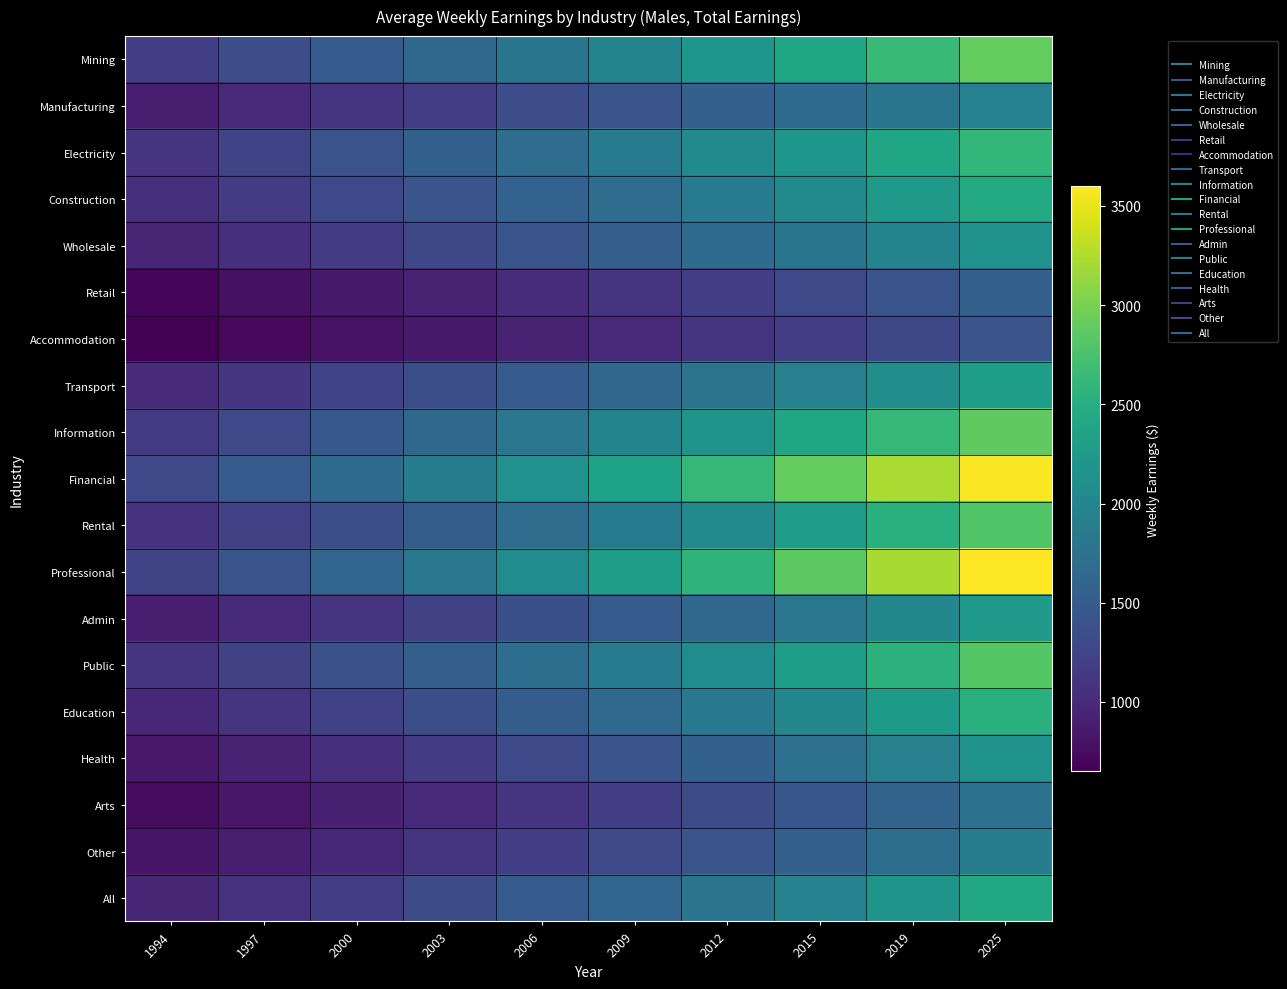

What is the difference between the highest and lowest values at 1994?

650